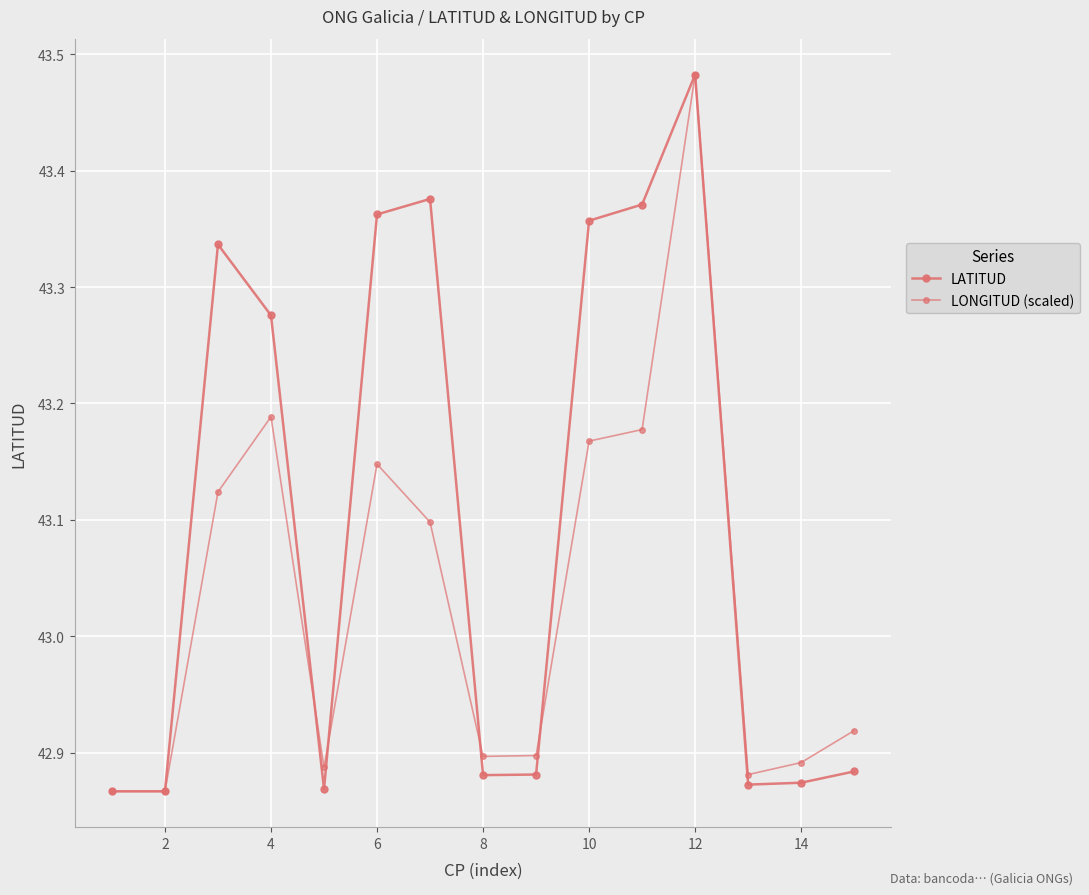

How many lines are shown in the chart?

2